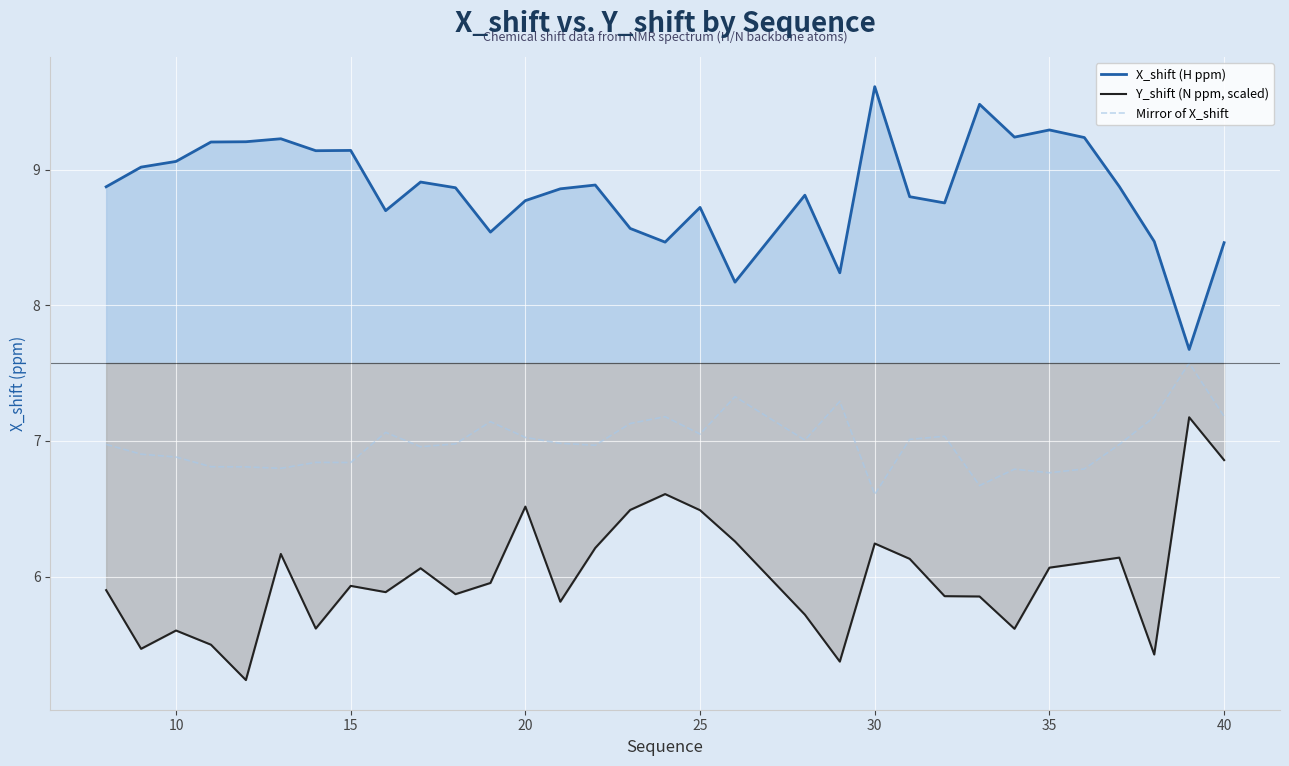

True or false: Y_shift (N ppm, scaled) and X_shift (H ppm) intersect in this chart.

False